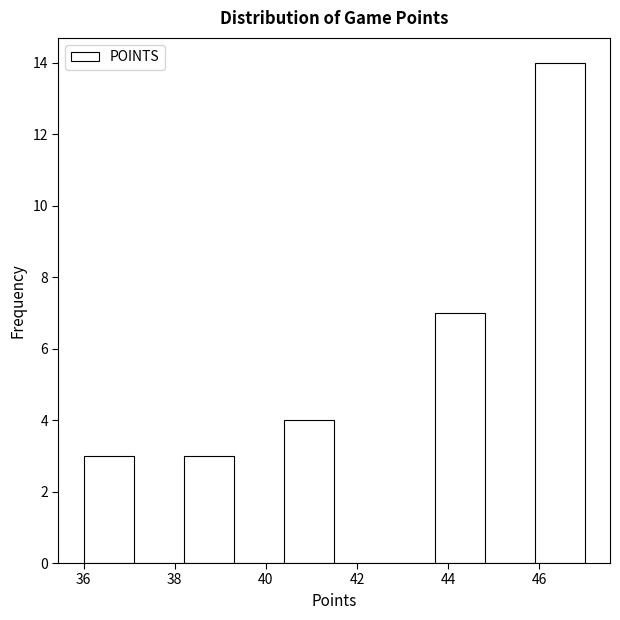

Reading left to right, transcribe this chart: for each bar, give the range it covers on the x-axis and its height. Neither the bar edges nor the heights are printed on the chart, so give them approximately, as read against the axes.

36.0 to 37.1: 3
37.1 to 38.2: 0
38.2 to 39.3: 3
39.3 to 40.4: 0
40.4 to 41.5: 4
41.5 to 42.6: 0
42.6 to 43.7: 0
43.7 to 44.8: 7
44.8 to 45.9: 0
45.9 to 47.0: 14